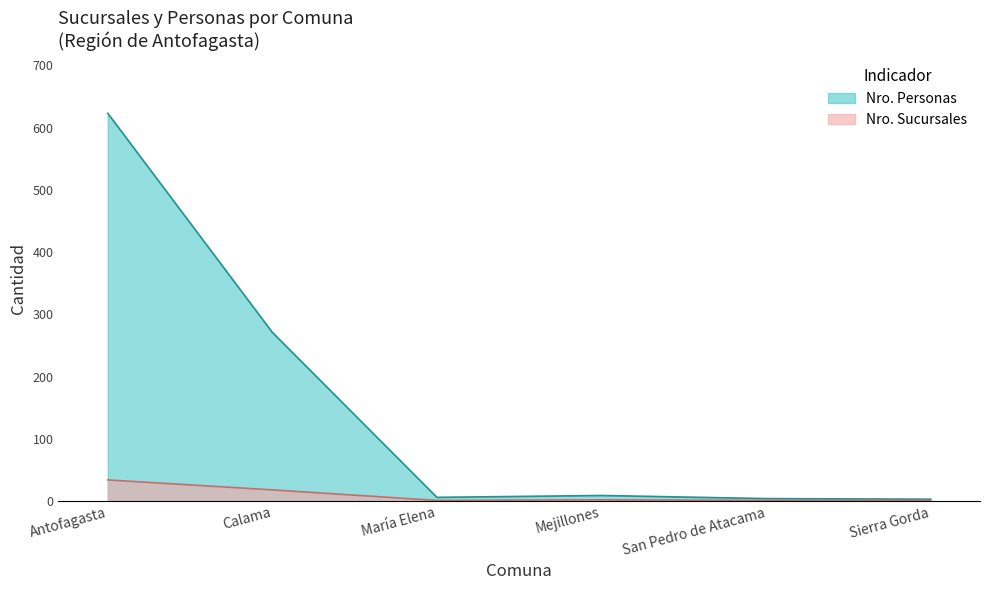

What is the approximate value of Nro. Personas at Calama, to the nearest 100?

300